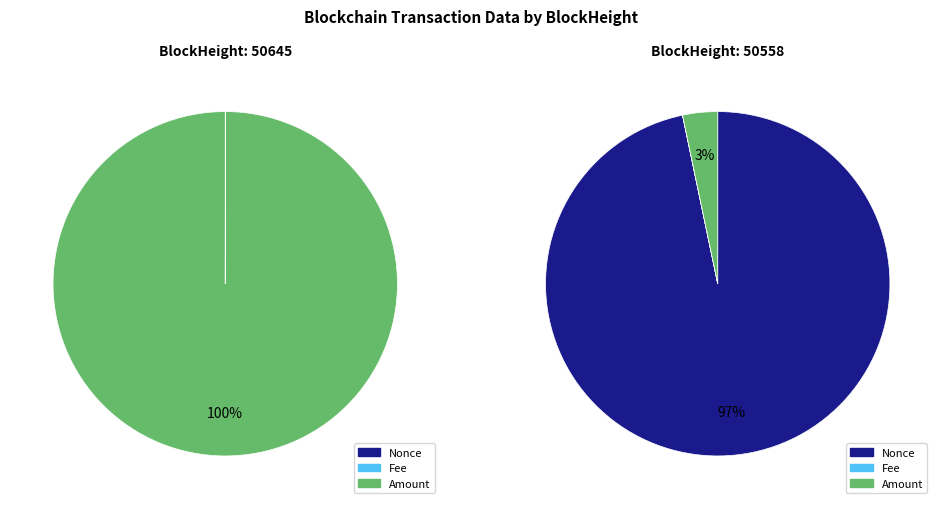

Which category has the smallest portion of the pie?

Nonce